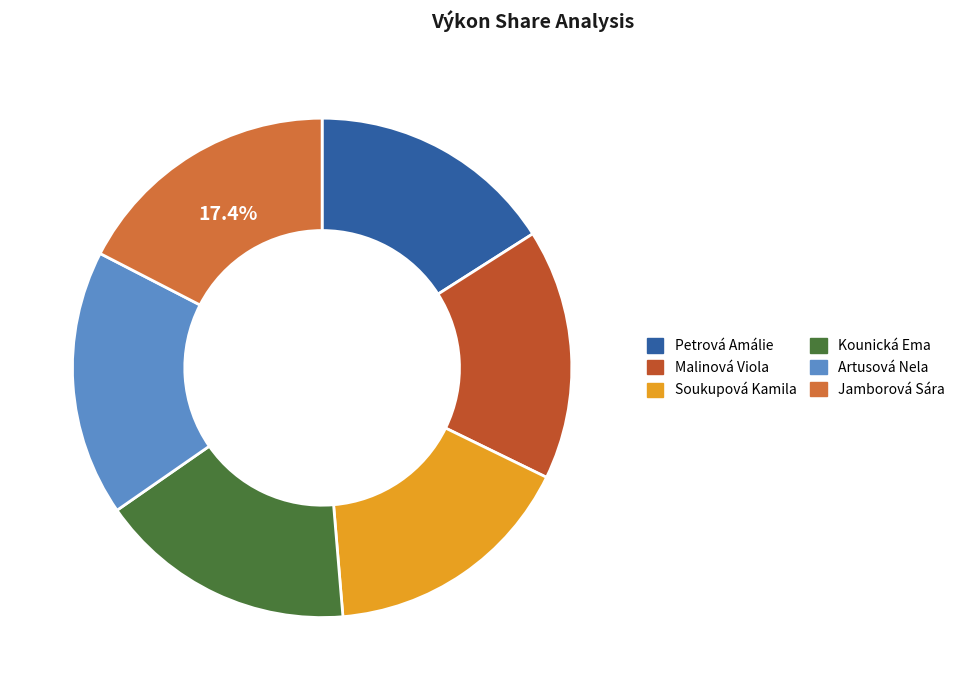

Which category has the smallest portion of the pie?

Petrová Amálie